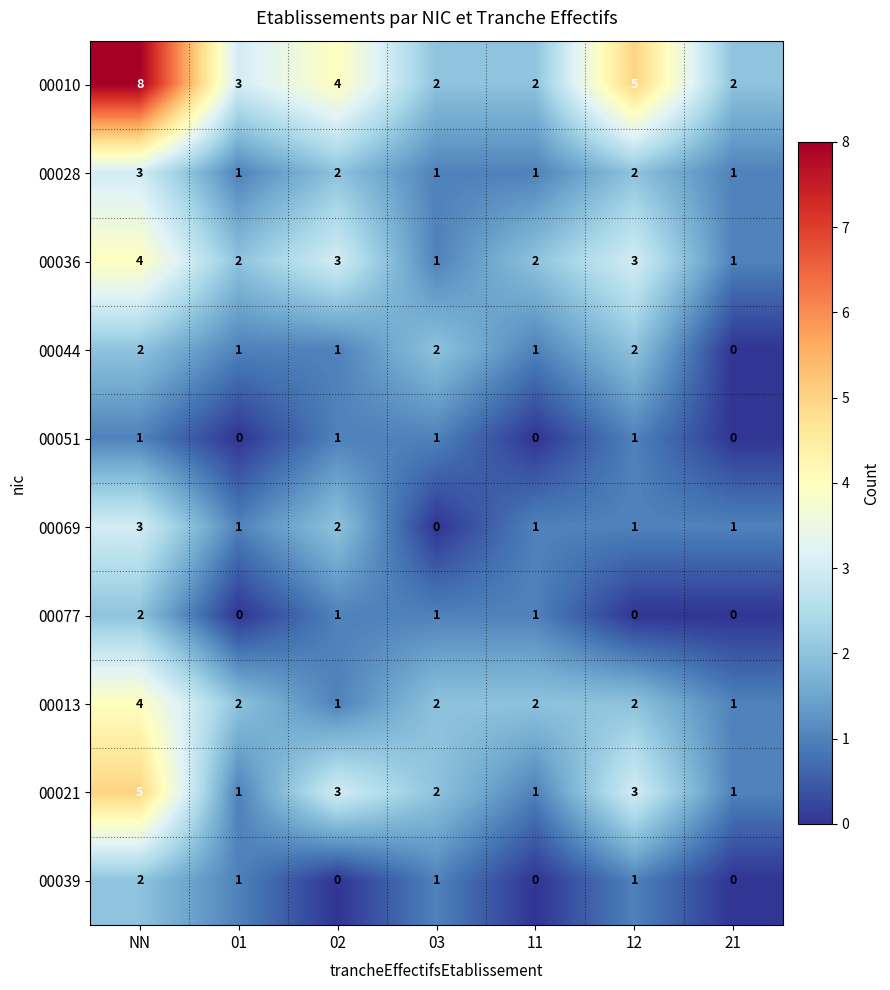

What is the greatest value displayed?

8